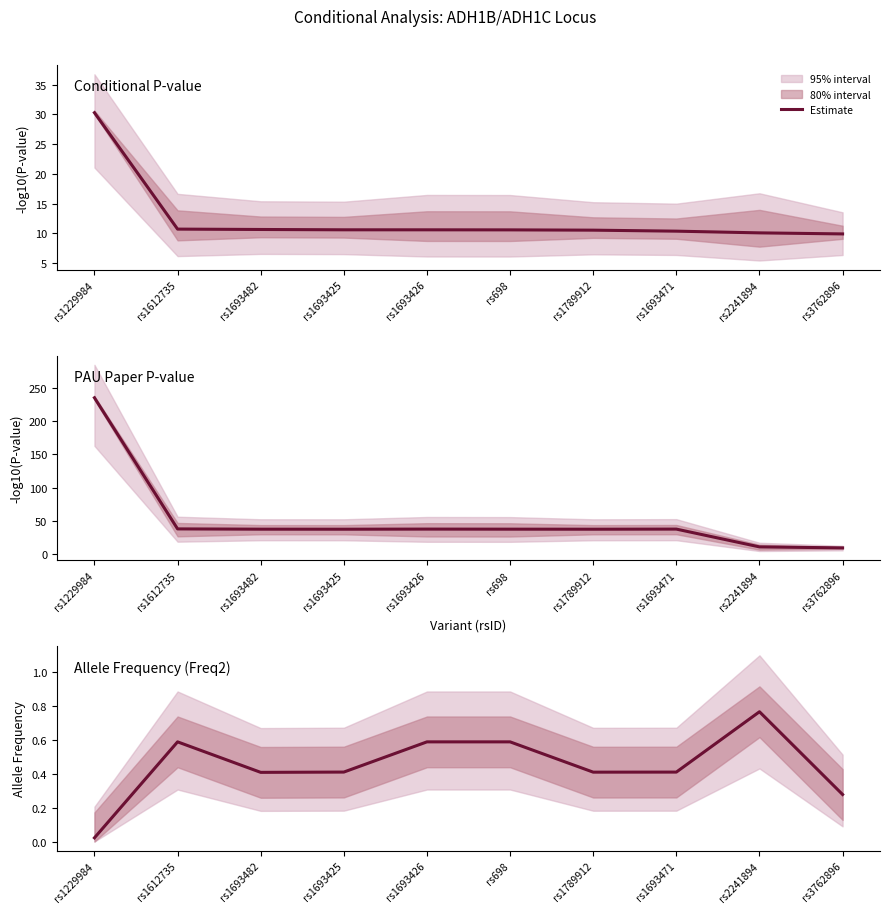

Reading left to right, what are all the values shown in this chart?

0.0	0.6	0.4	0.4	0.6	0.6	0.4	0.4	0.8	0.3